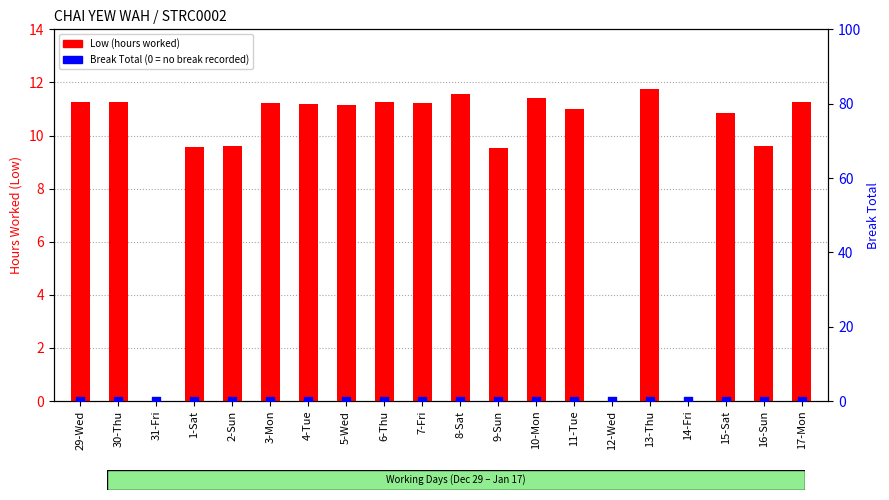

Which series contains the highest Y value?

Low (hours worked)